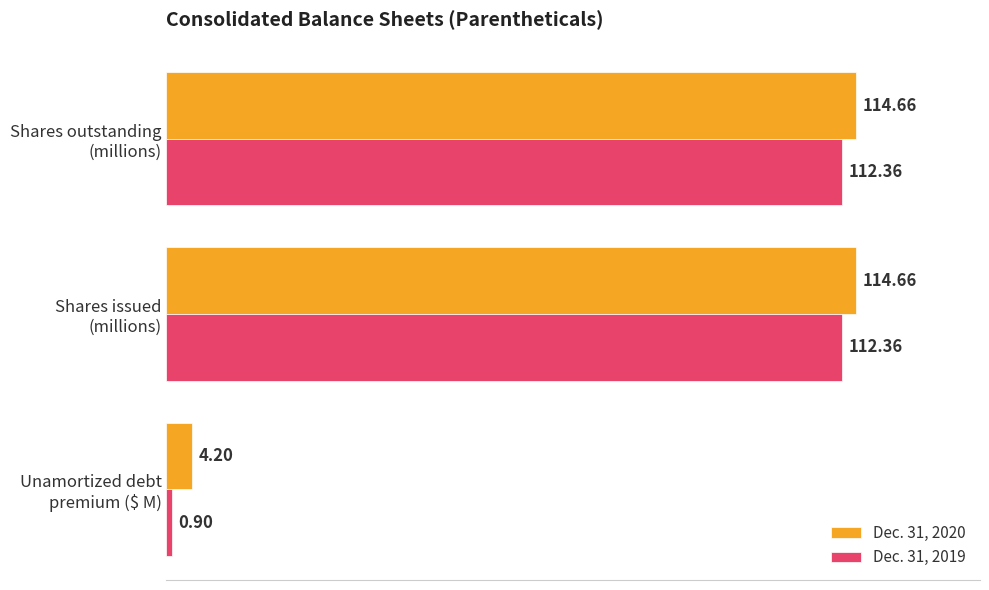

List the series in order of their peak value, highest first.

Dec. 31, 2020, Dec. 31, 2019